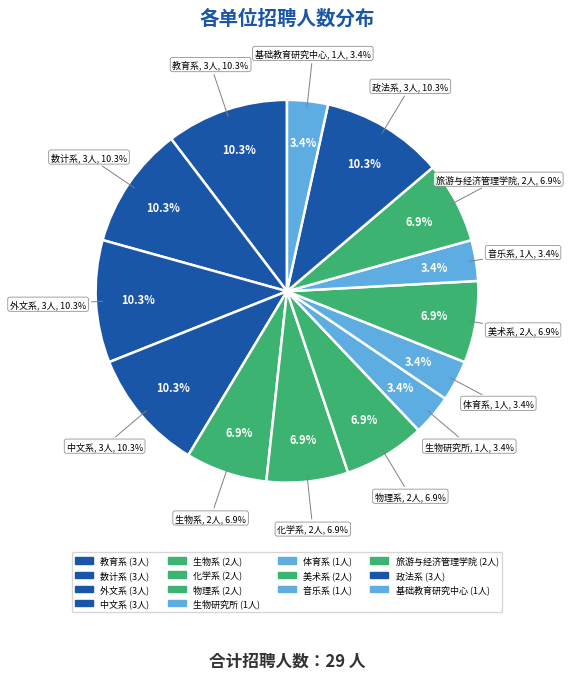

Count the number of slices in the pie.

14